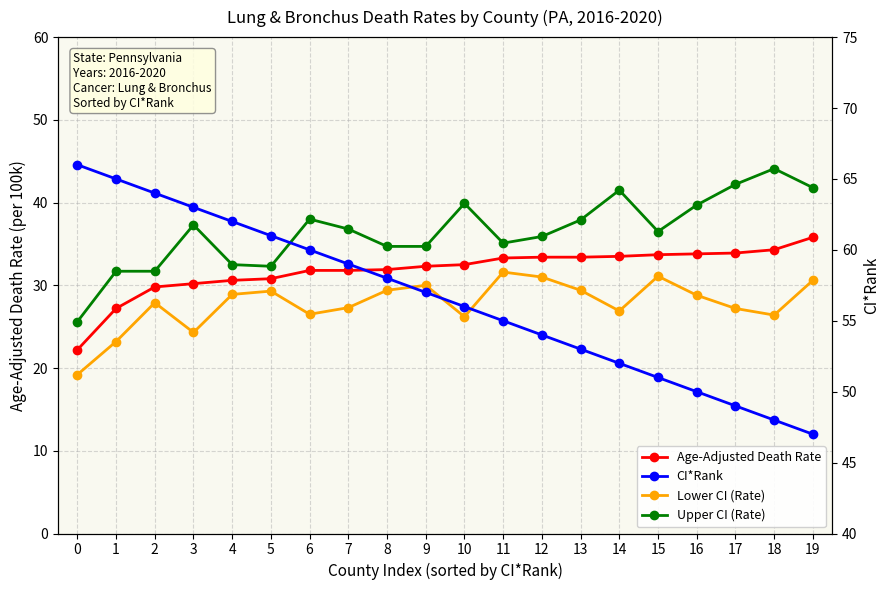

True or false: Upper CI (Rate) has a value of 59.2 at 6.

False